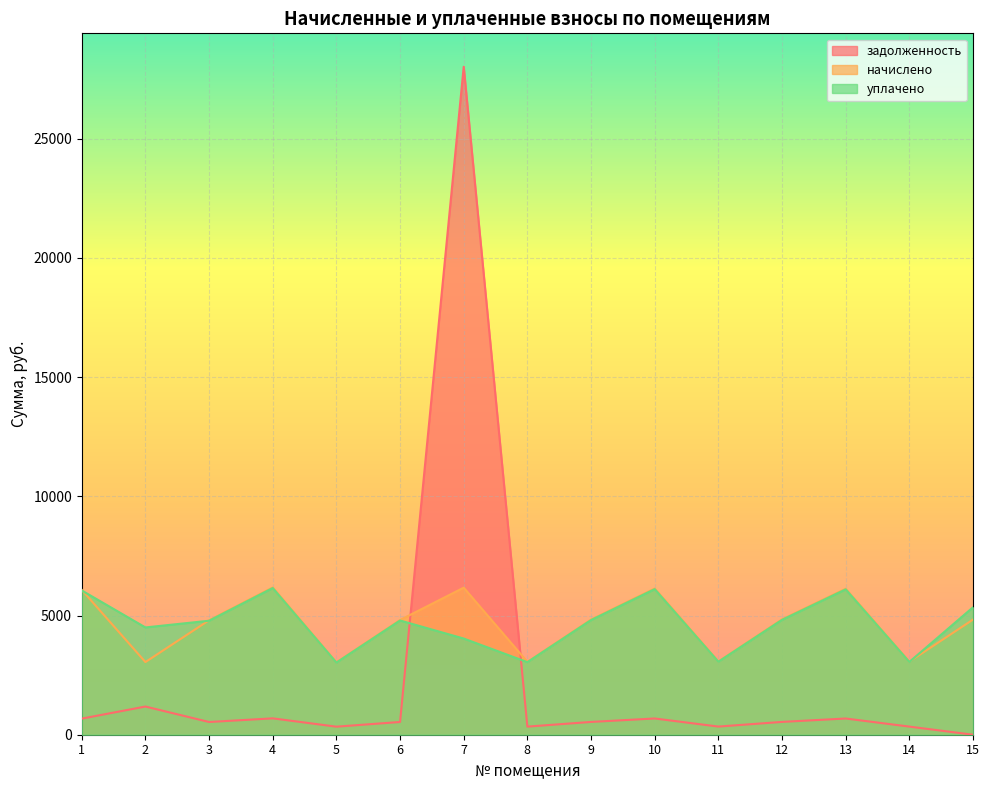

At how many categories does at least one series exceed 21516?

1